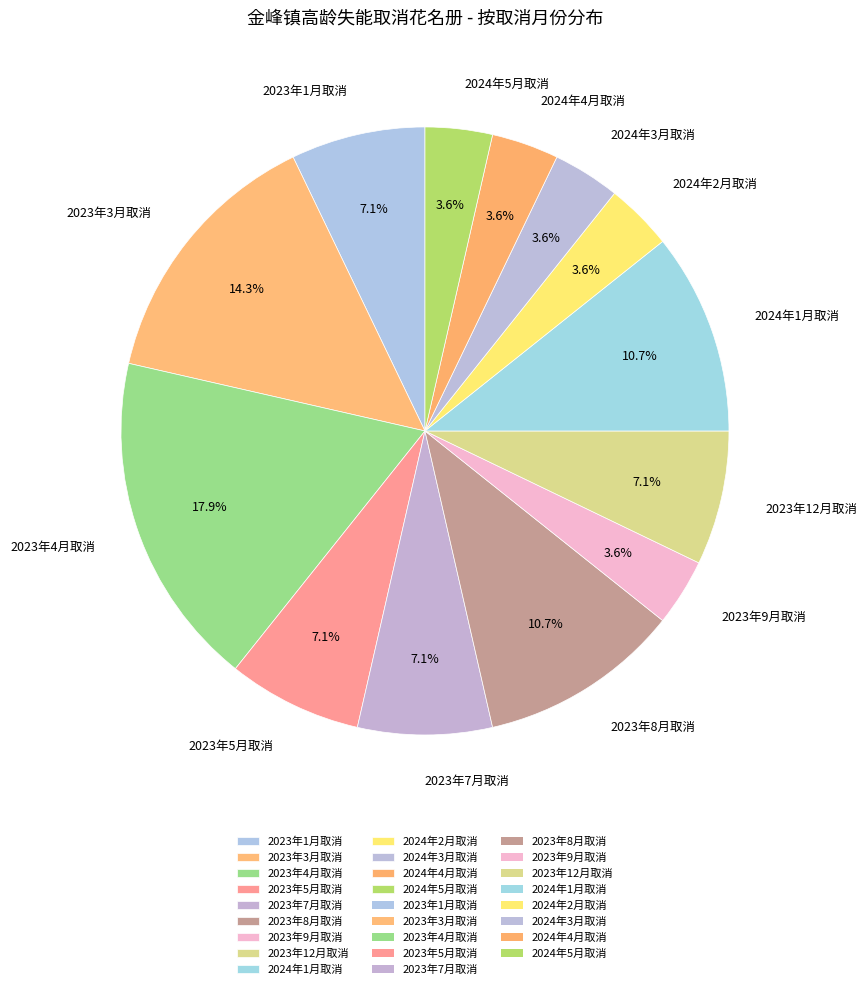

What is the largest slice in the pie chart?

2023年4月取消